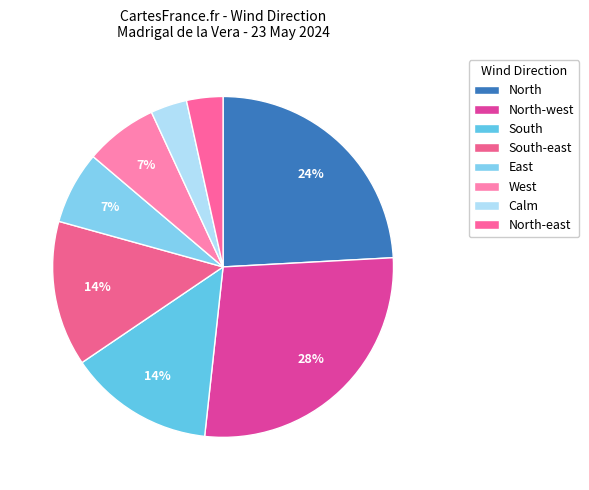

How many slices are in this pie chart?

8